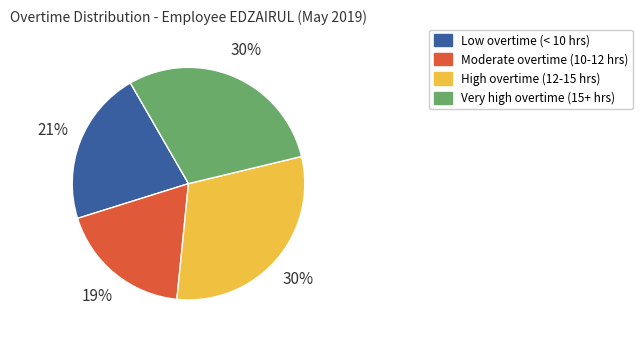

Is there any slice that represents more than half of the pie?

No